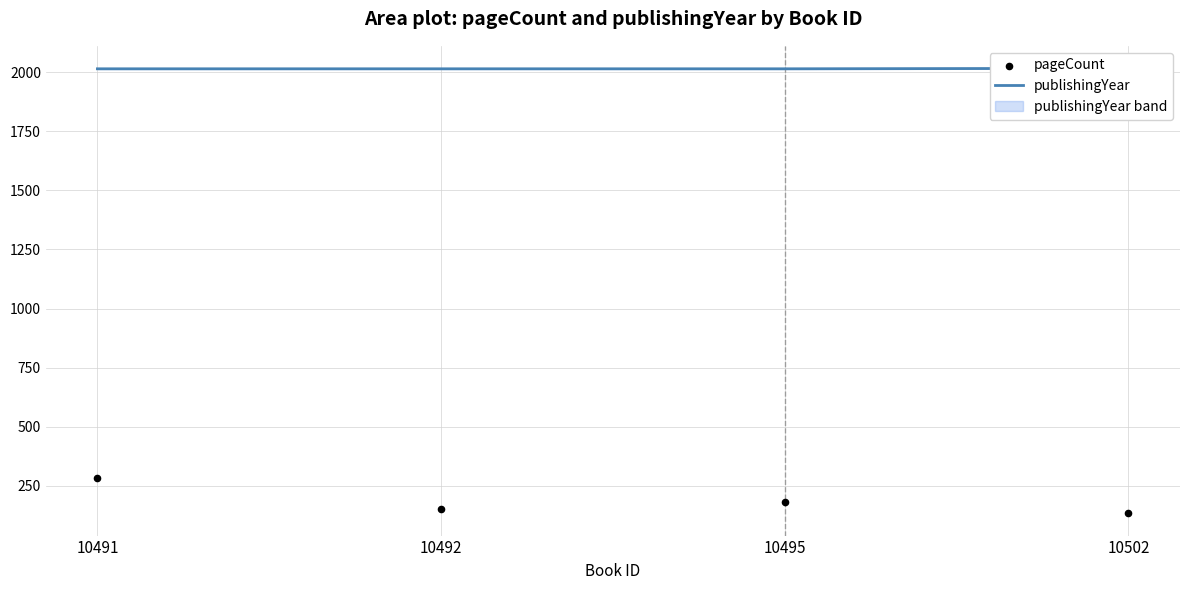

What is the total value across all series at 10492?

2166